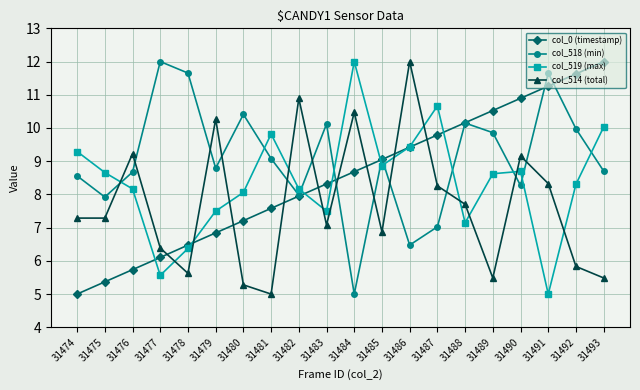

Where does the col_0 (timestamp) series first go above 8?

31483